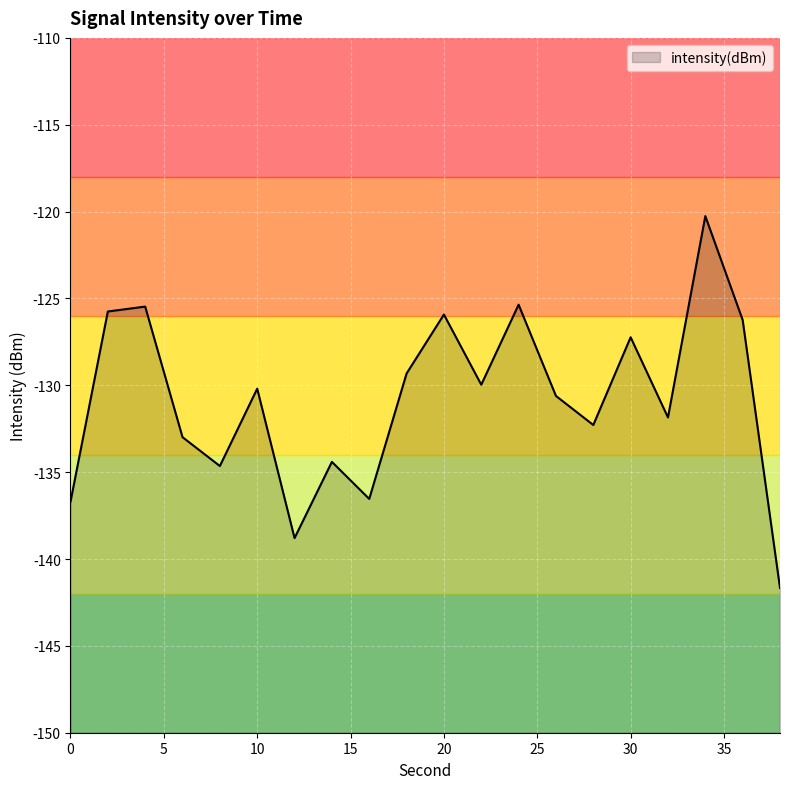

True or false: the data has more than 0 interior local peaks.

True